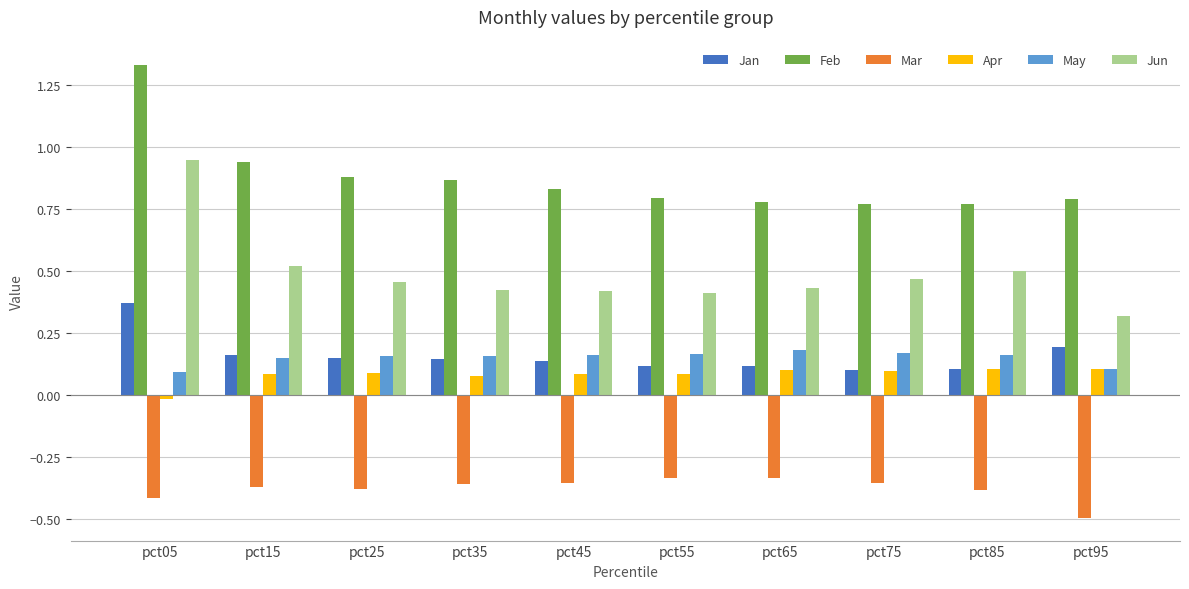

What is the sum of all Jun values?

4.9